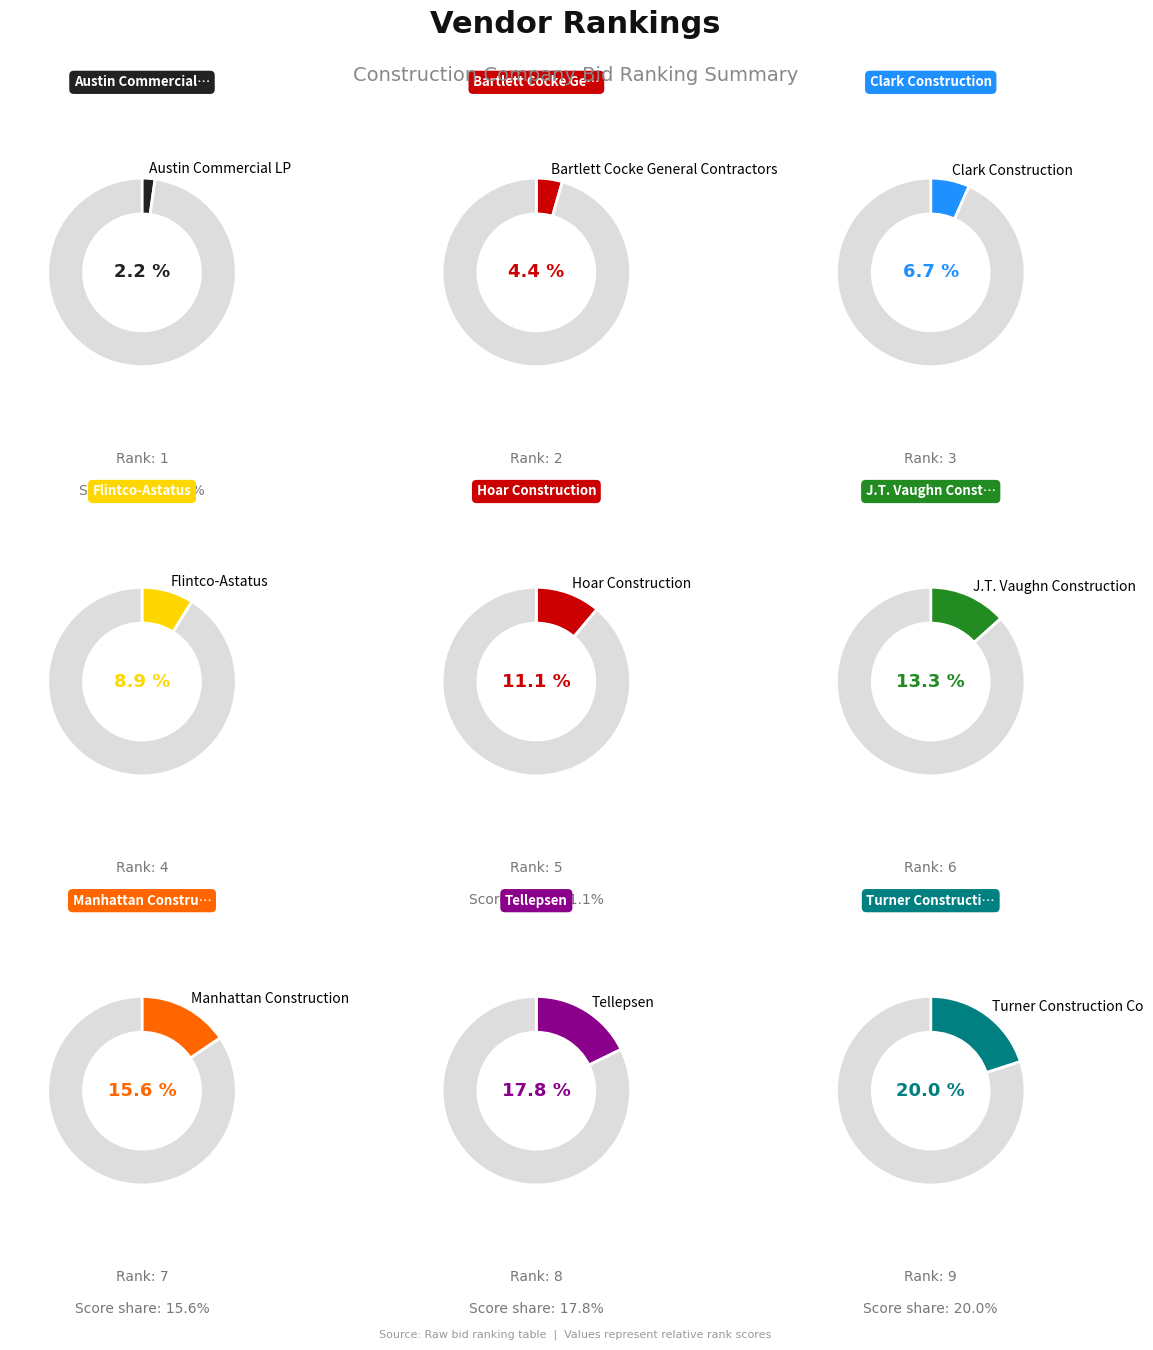

True or false: Turner Construction Co accounts for 20% of the total.

True